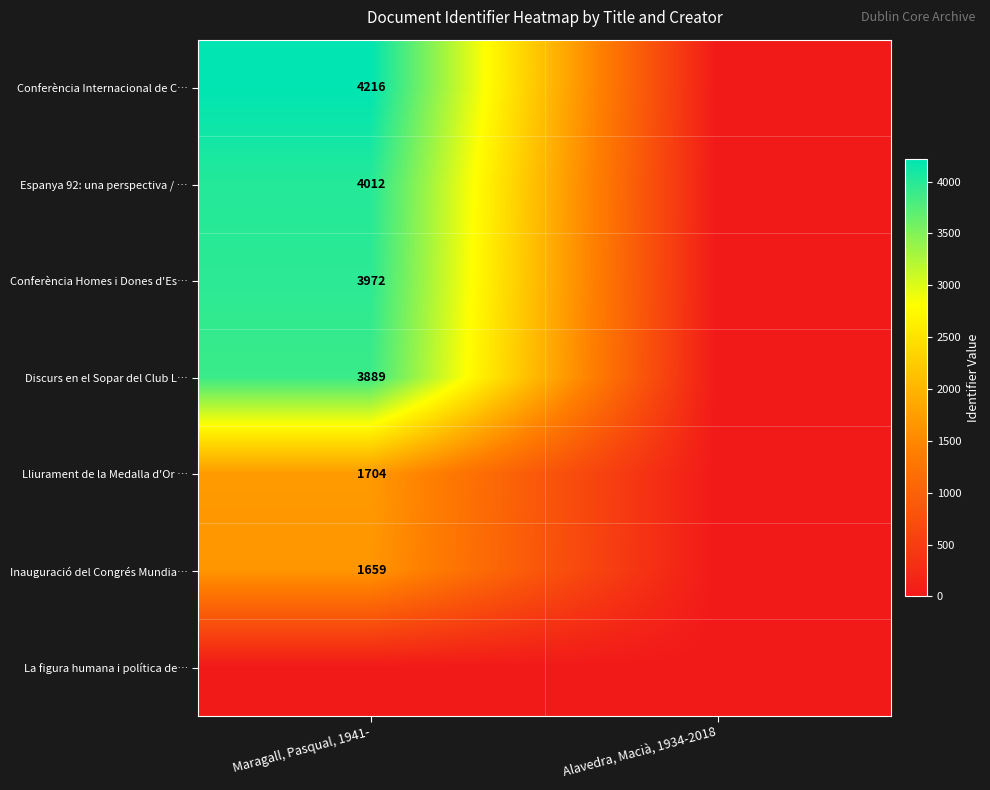

At how many categories does at least one series exceed 1545?

1